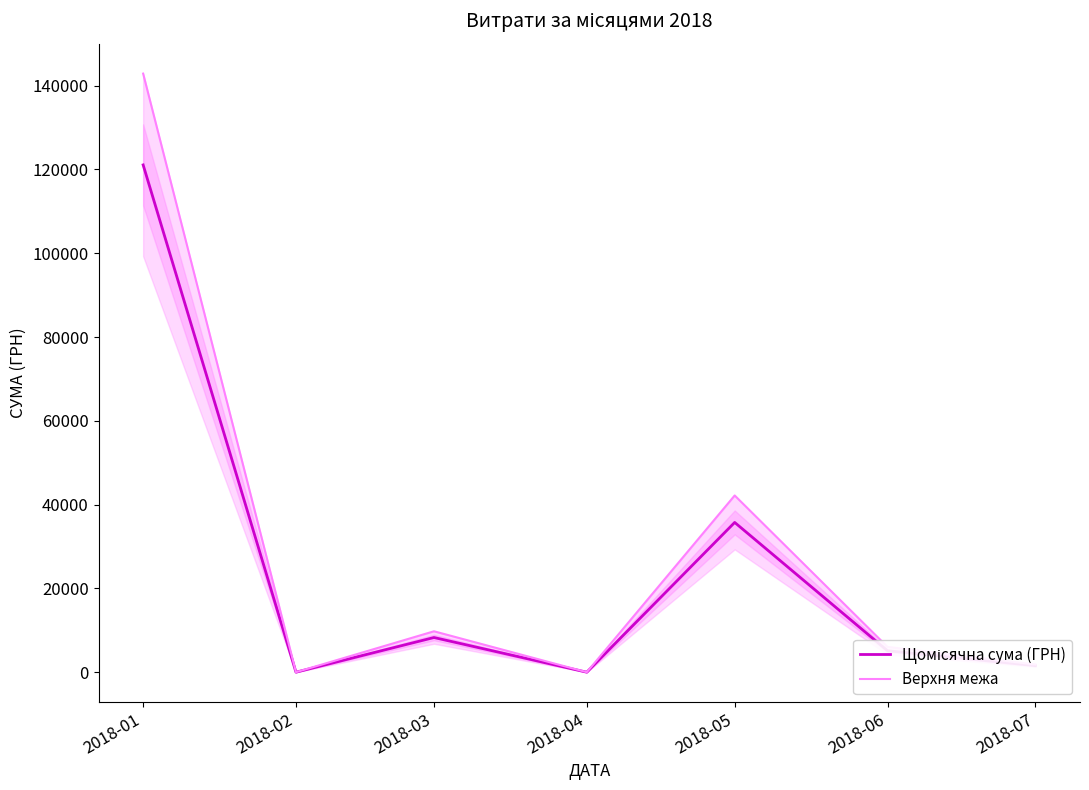

True or false: Щомісячна сума (ГРН) and Верхня межа intersect in this chart.

False